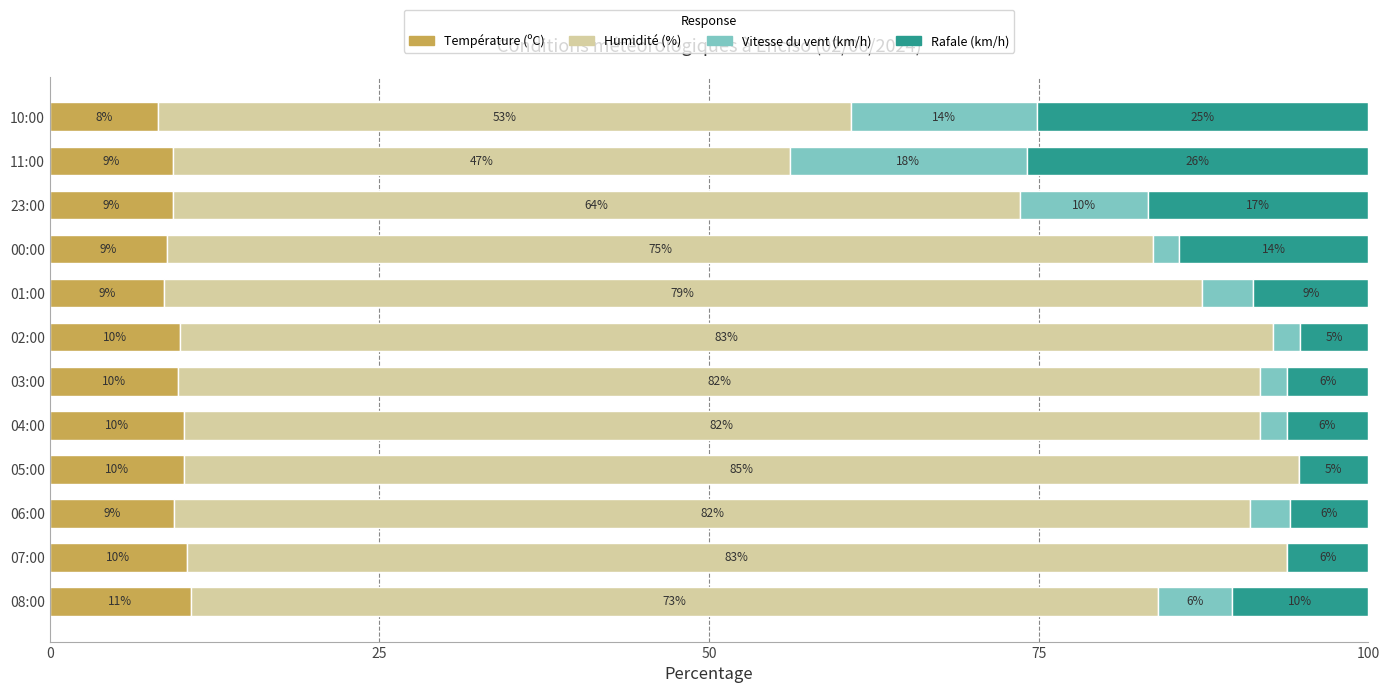

What are all the series names shown in the legend?

Température (ºC), Humidité (%), Vitesse du vent (km/h), Rafale (km/h)